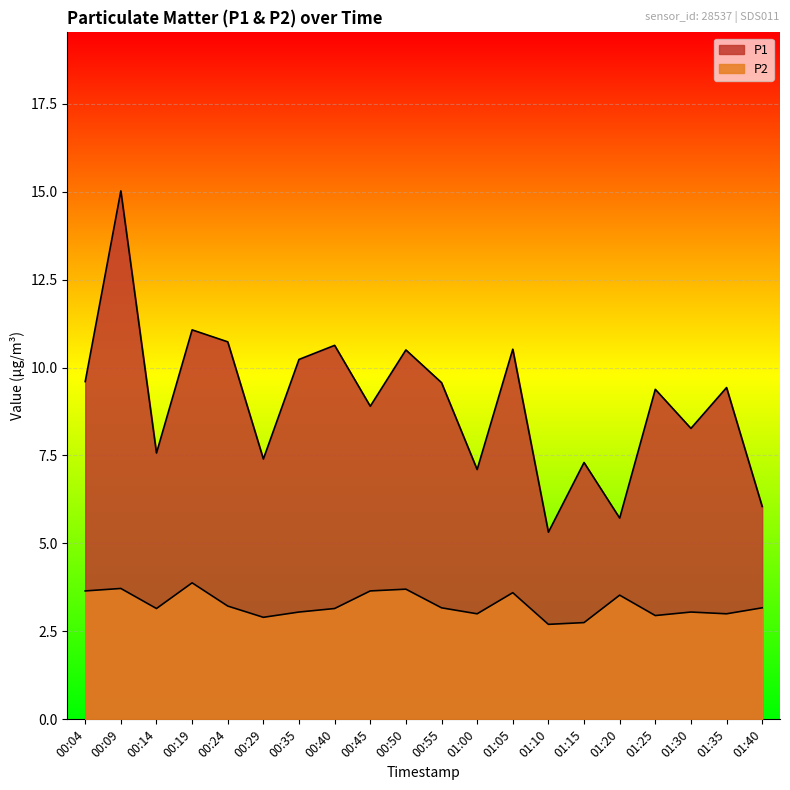

Reading right to left, list all the values displayed in this chart.

P1: 01:40=6.0	01:35=9.4	01:30=8.3	01:25=9.4	01:20=5.7	01:15=7.3	01:10=5.3	01:05=10.5	01:00=7.1	00:55=9.6	00:50=10.5	00:45=8.9	00:40=10.6	00:35=10.2	00:29=7.4	00:24=10.7	00:19=11.1	00:14=7.6	00:09=15.0	00:04=9.6
P2: 01:40=3.2	01:35=3.0	01:30=3.0	01:25=3.0	01:20=3.5	01:15=2.8	01:10=2.7	01:05=3.6	01:00=3.0	00:55=3.2	00:50=3.7	00:45=3.6	00:40=3.1	00:35=3.0	00:29=2.9	00:24=3.2	00:19=3.9	00:14=3.1	00:09=3.7	00:04=3.6